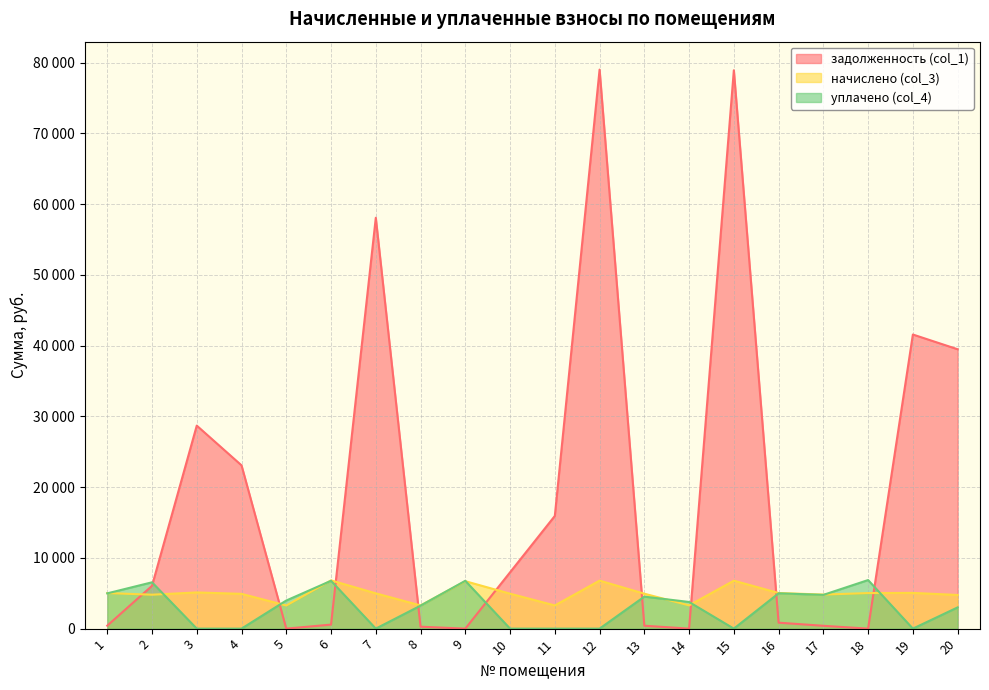

At which label does задолженность (col_1) reach its peak?

12